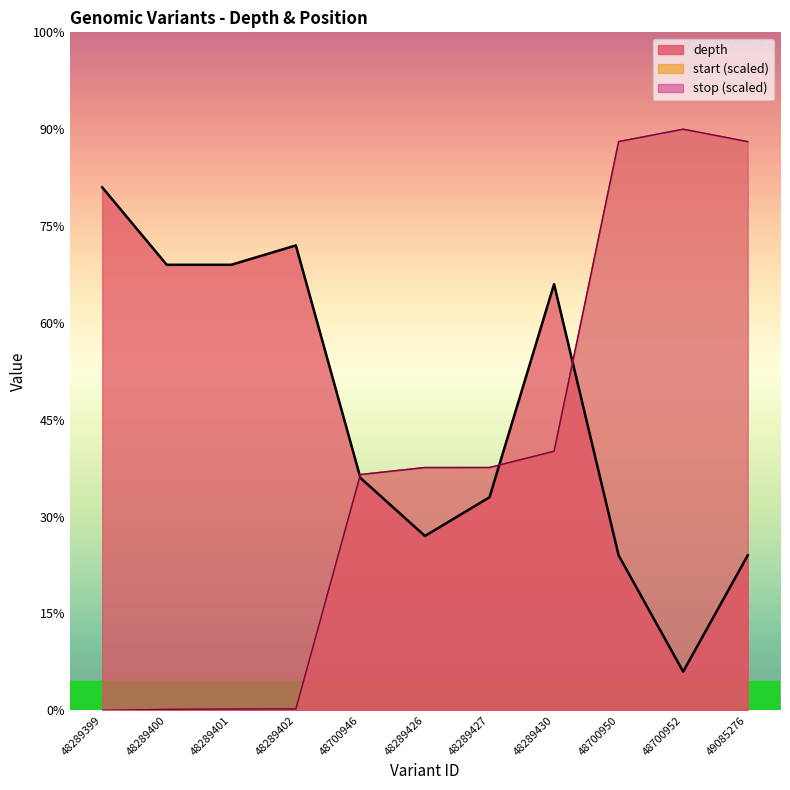

At which label does depth first exceed 12?

48289399